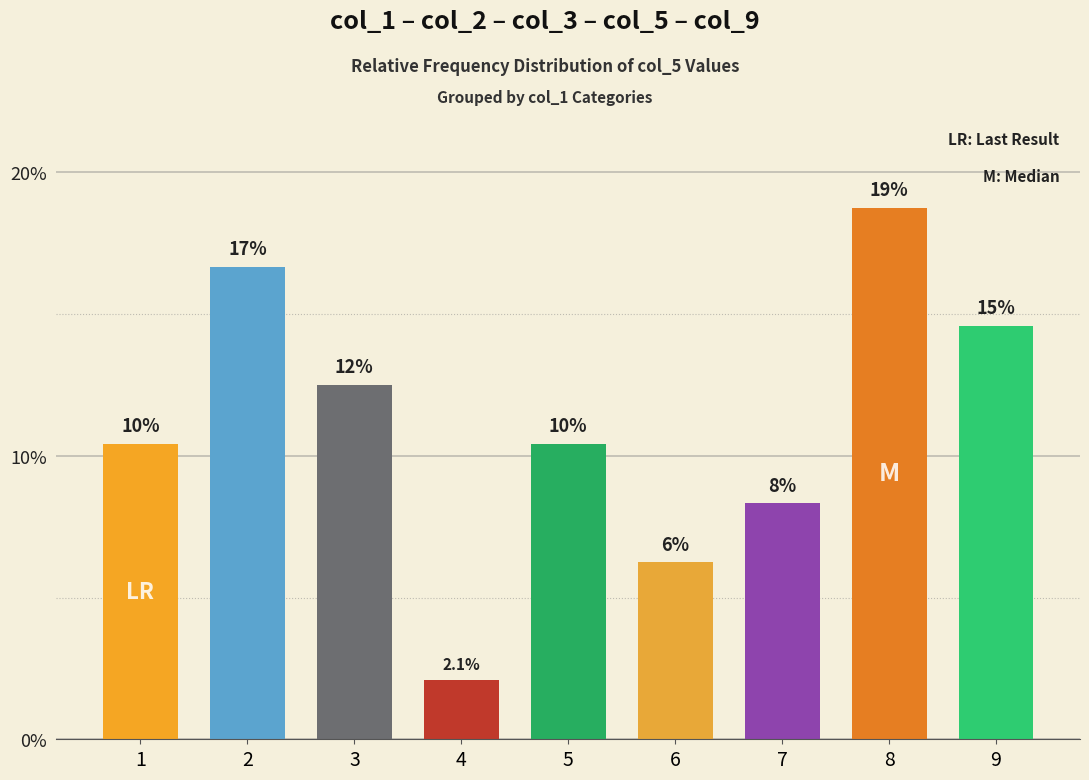

Rank the categories by value from highest to lowest.

8, 2, 9, 3, 1, 5, 7, 6, 4